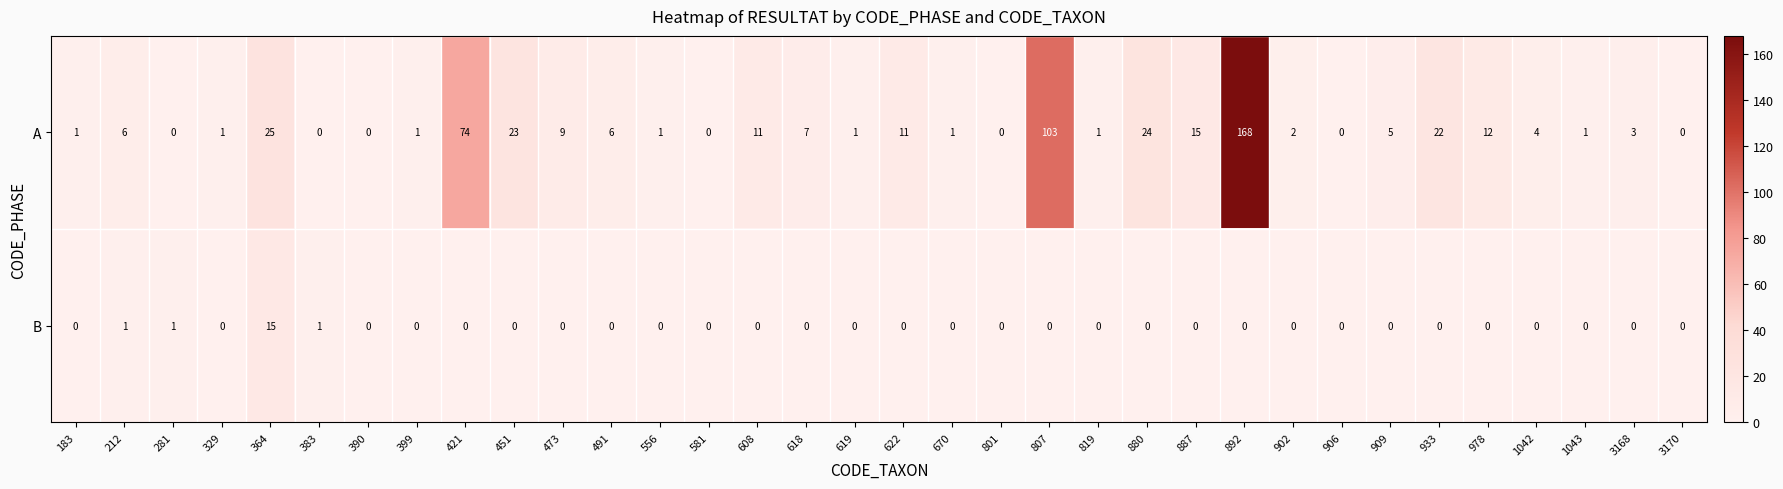

Which category has the highest value in the A series?

892